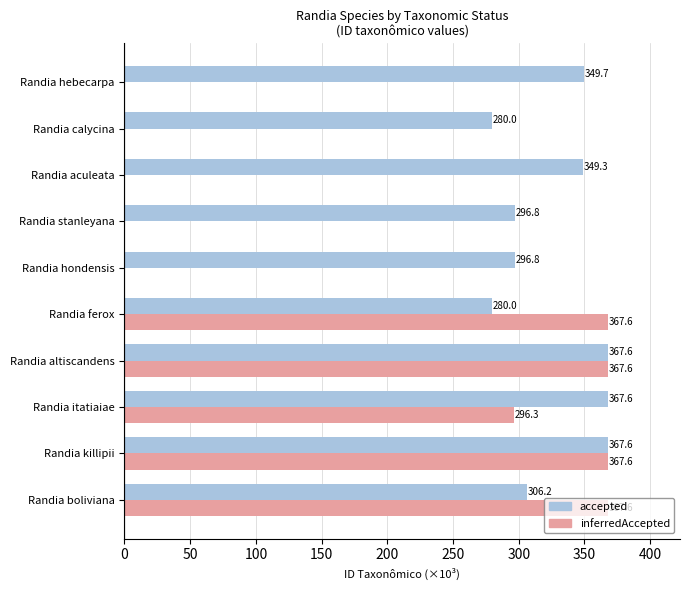

What is the highest value of the accepted series?

367.6